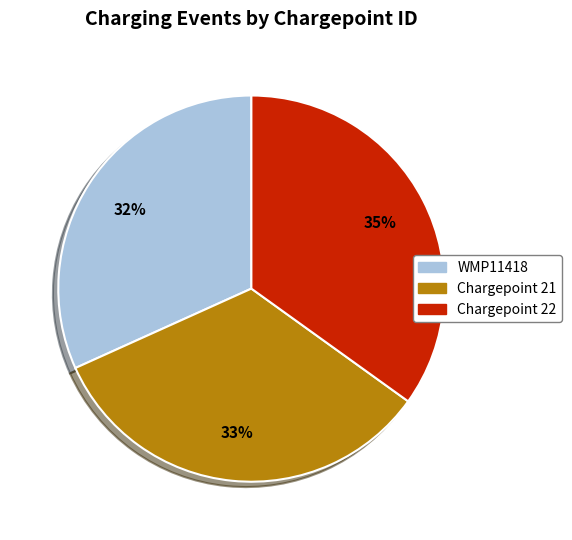

How many segments does this pie chart have?

3